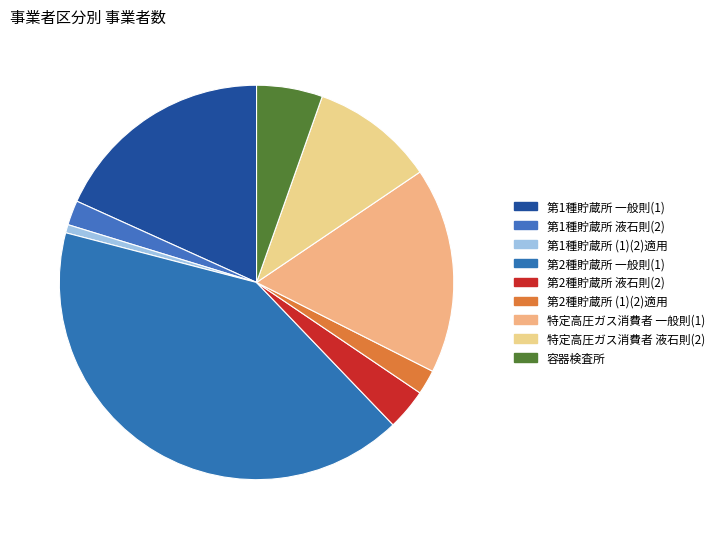

Rank the categories by value from highest to lowest.

第2種貯蔵所
一般則(1), 第1種貯蔵所
一般則(1), 特定高圧ガス消費者
一般則(1), 特定高圧ガス消費者
液石則(2), 容器検査所, 第2種貯蔵所
液石則(2), 第1種貯蔵所
液石則(2), 第2種貯蔵所
(1)(2)適用, 第1種貯蔵所
(1)(2)適用